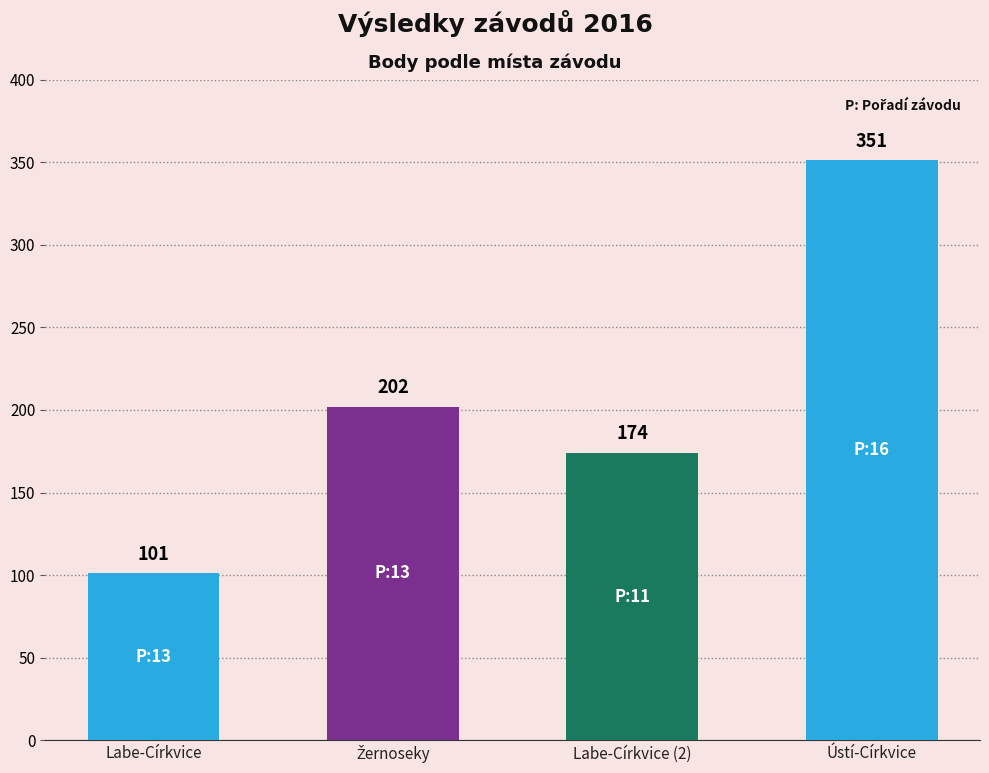

How many bars are there in total?

4